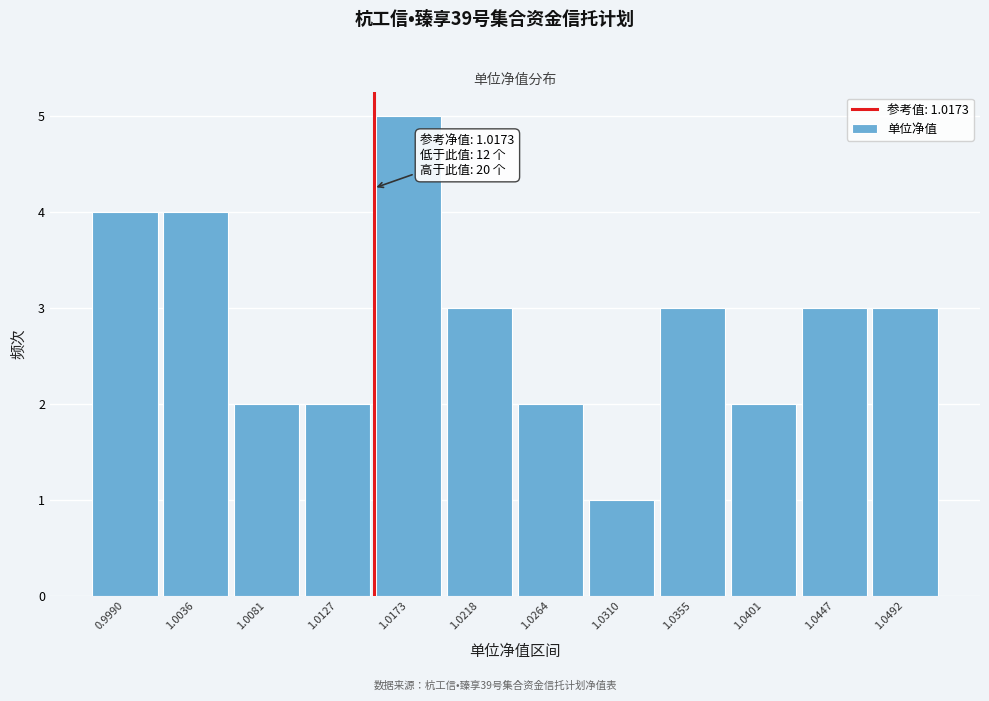

Reading left to right, list all the values displayed in this chart.

4	4	2	2	5	3	2	1	3	2	3	3